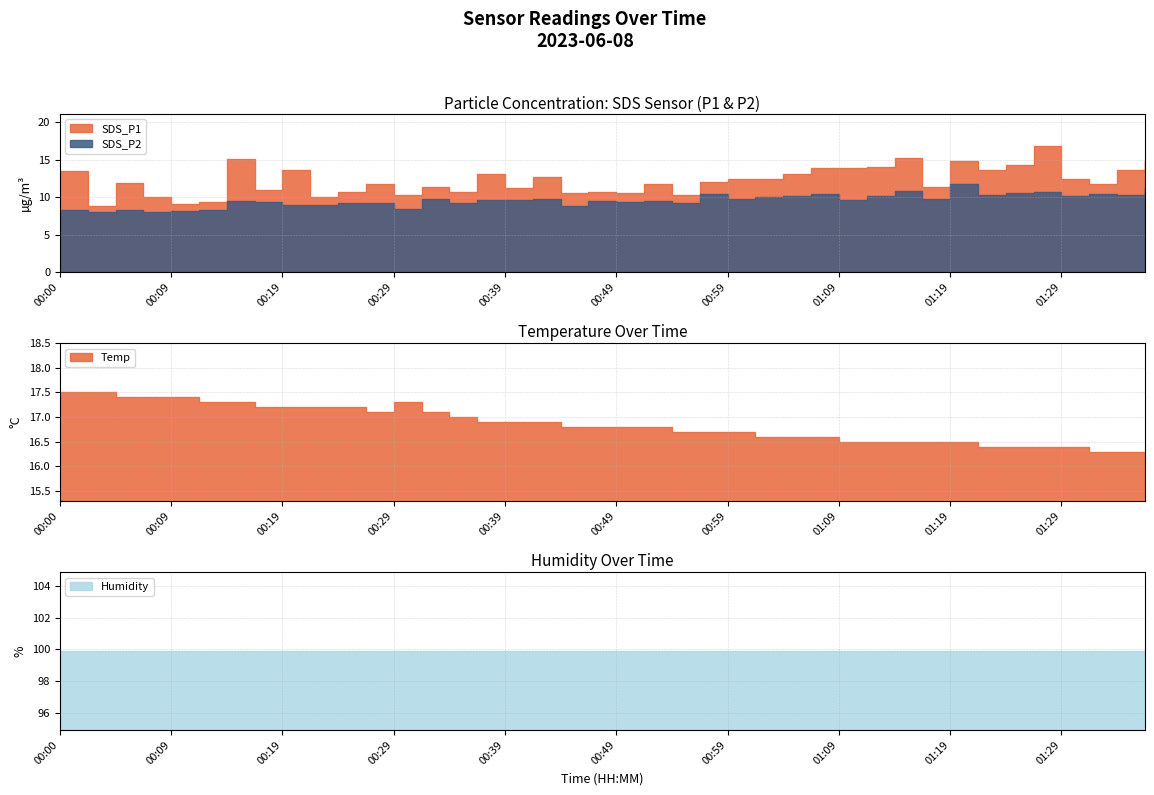

What is the label of the 15th point from the left?

00:34